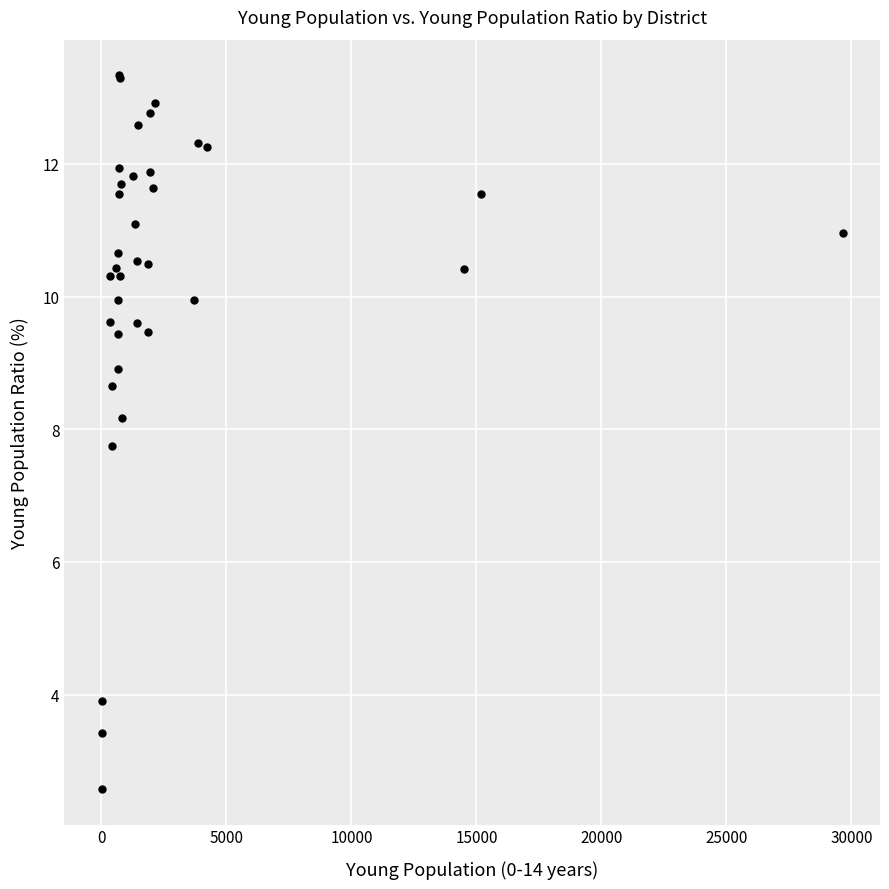

What Y value in the scatter plot is closest to 7?

7.7